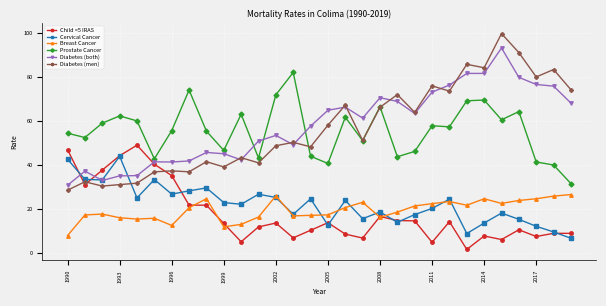

What are all the series names shown in the legend?

Child <5 IRAS, Cervical Cancer, Breast Cancer, Prostate Cancer, Diabetes (both), Diabetes (men)